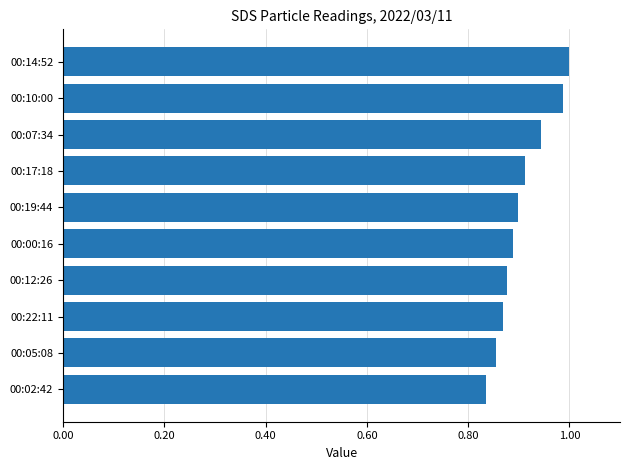

What is the sum of the values at 00:12:26 and 00:02:42?

1.7